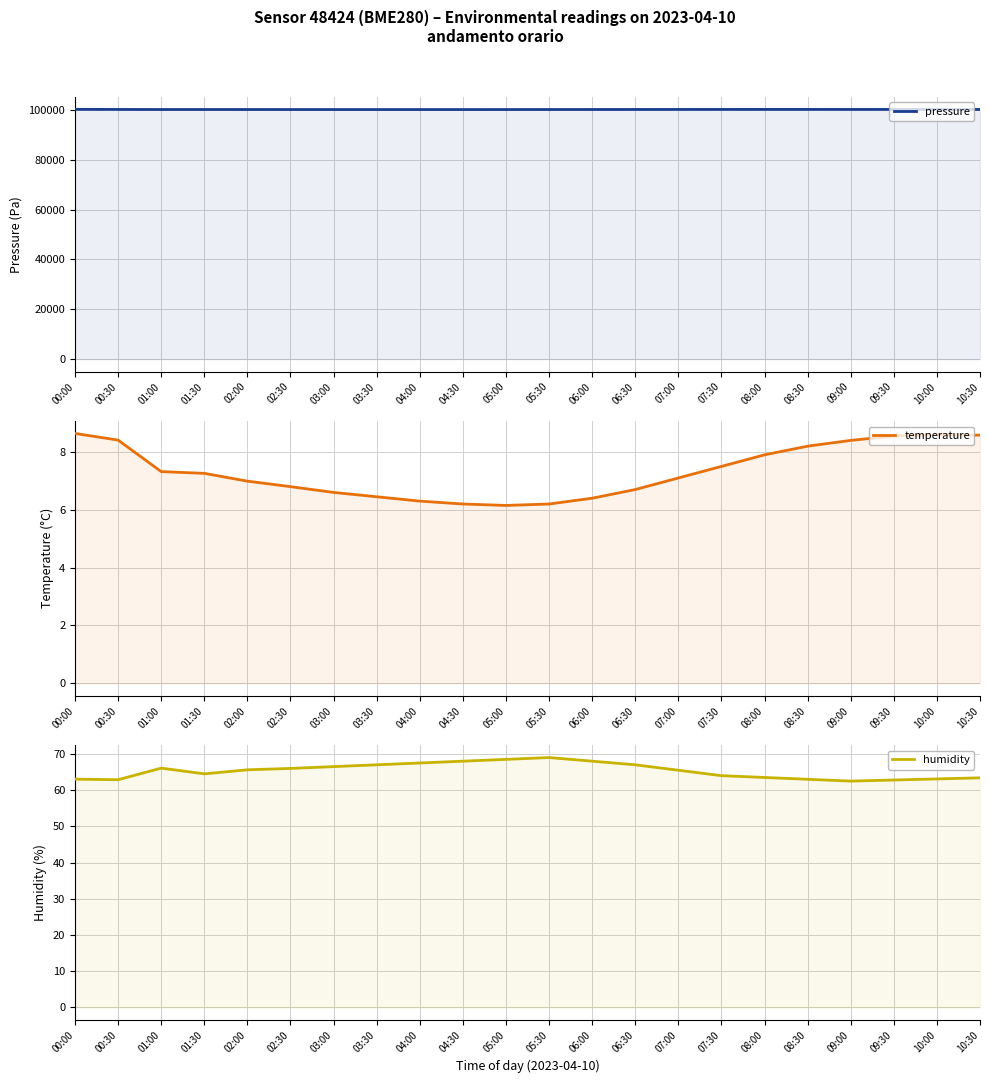

True or false: pressure and temperature intersect in this chart.

False